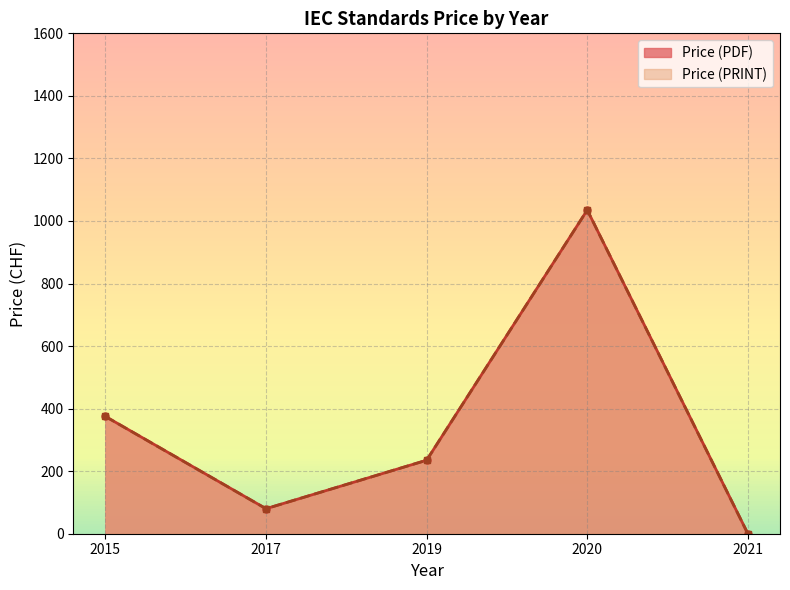

True or false: Price (PRINT) and Price (PDF) intersect in this chart.

False